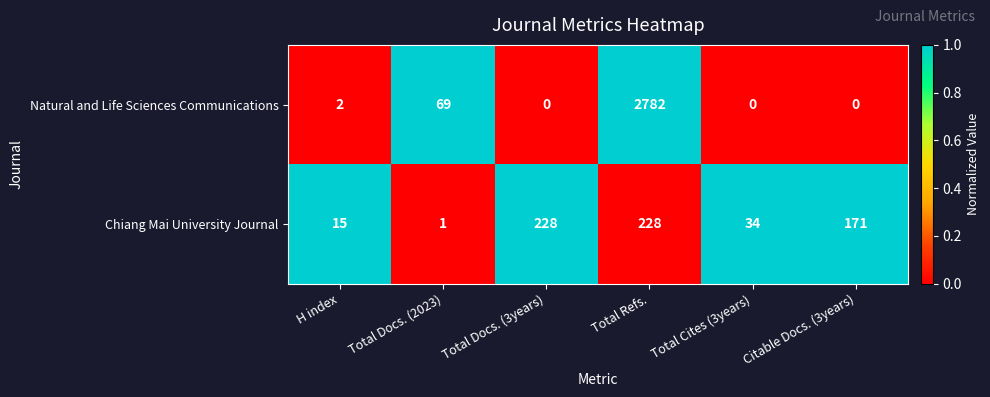

At how many categories does at least one series exceed 0?

6